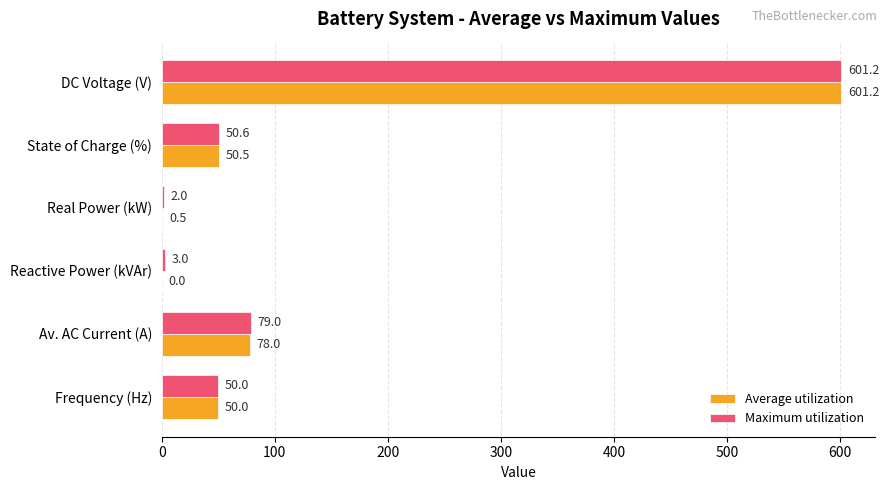

Count the number of data series in this chart.

2